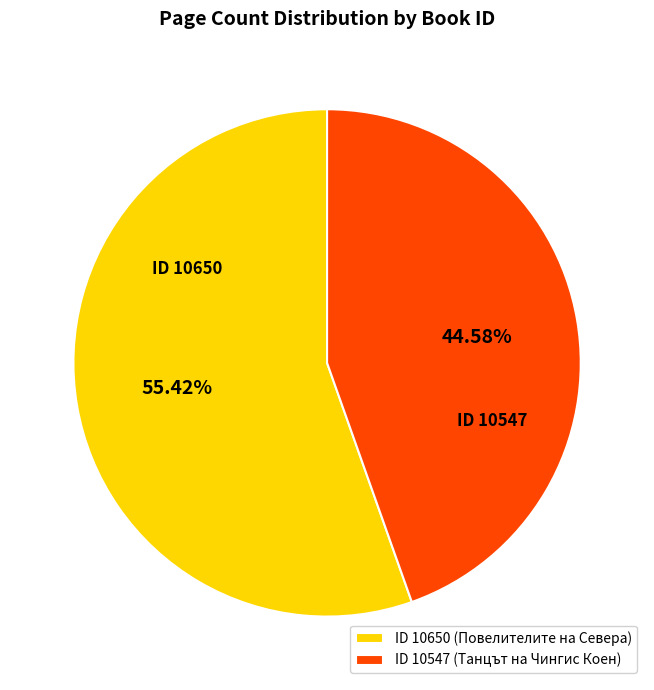

Rank the categories by value from highest to lowest.

ID 10650 (Повелителите на Севера), ID 10547 (Танцът на Чингис Коен)